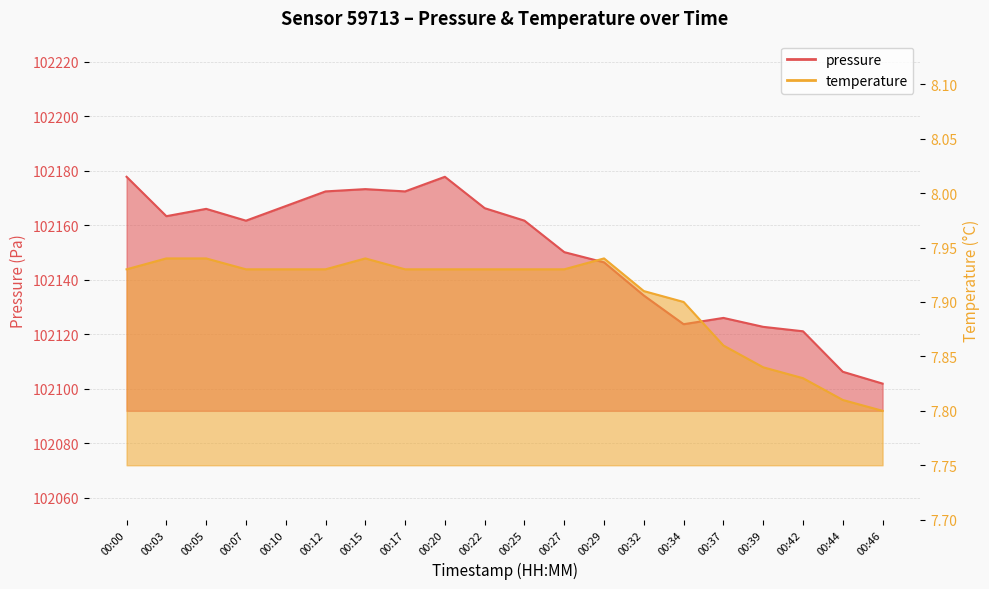

How many categories are shown in the chart?

20